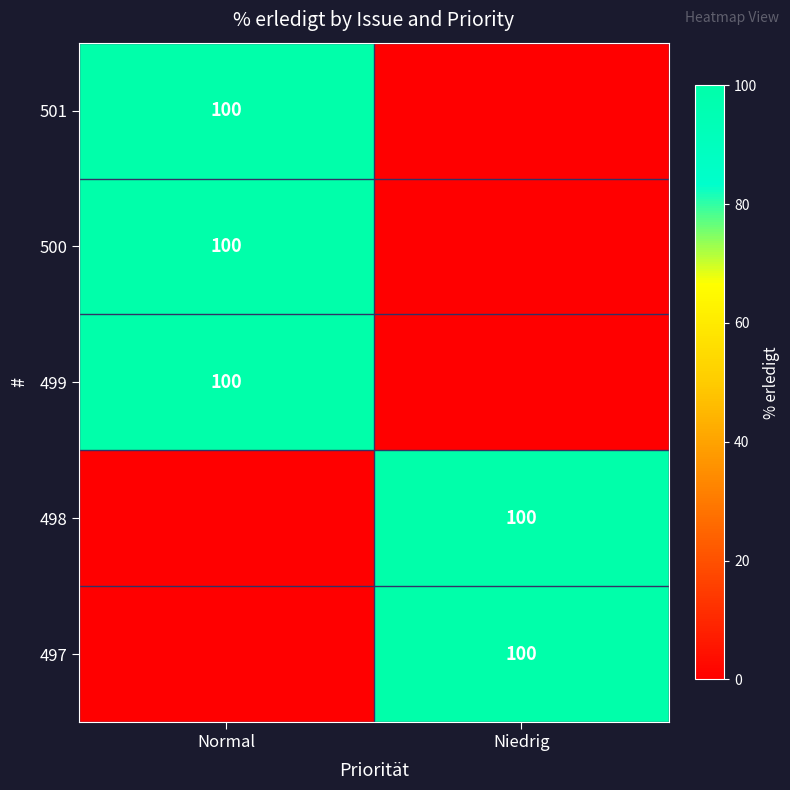

The 498 series shows 100 at Niedrig. True or false?

True